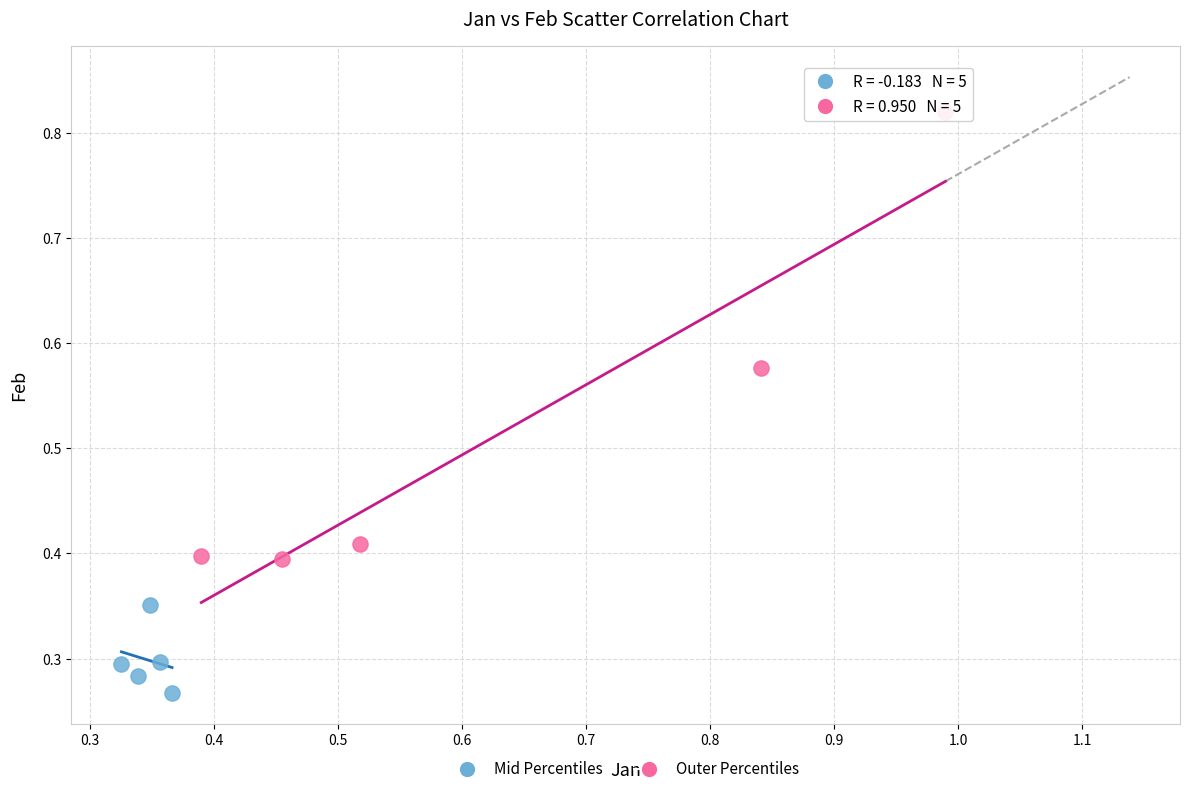

Which series contains the highest Y value?

Outer Percentiles